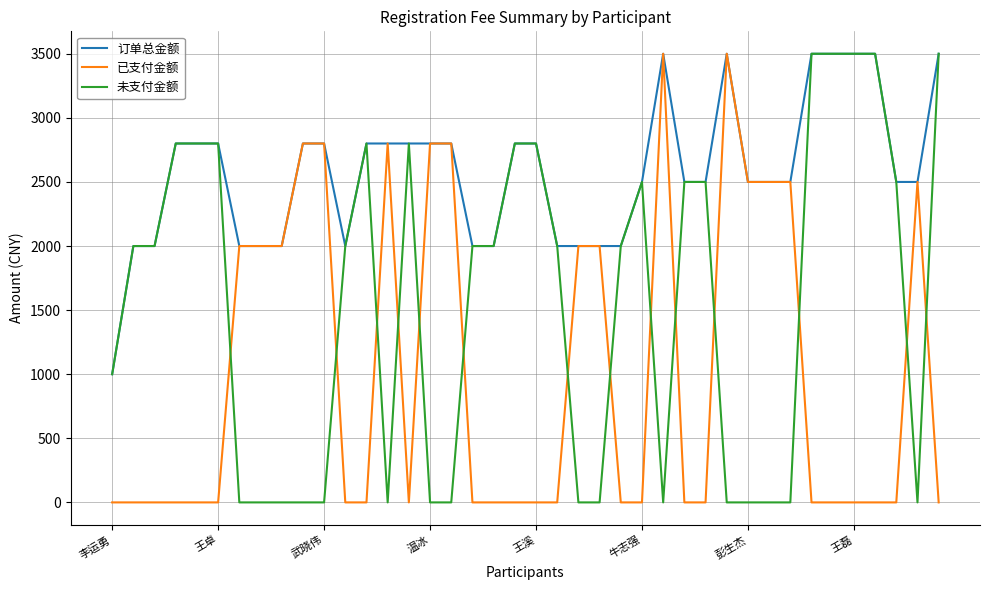

Which series has the largest total across all categories?

订单总金额